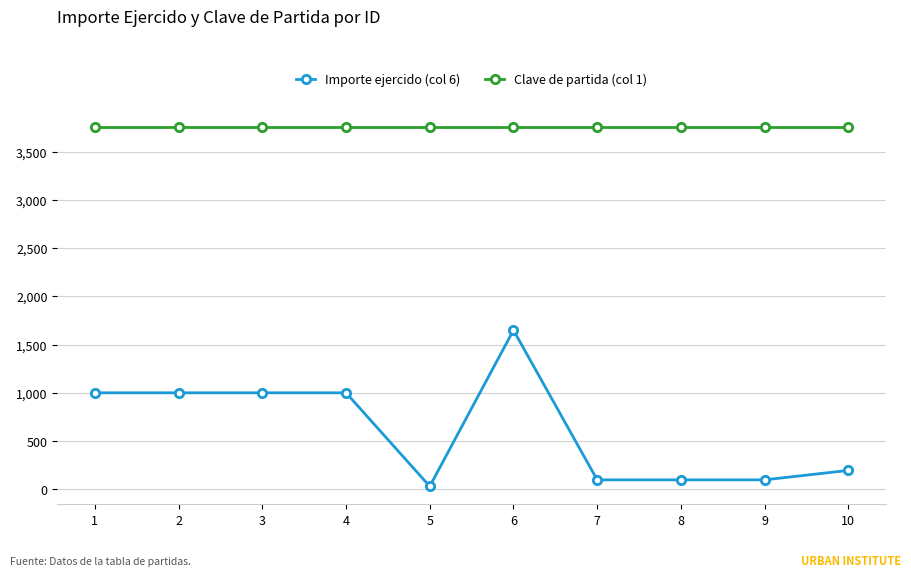

True or false: Importe ejercido (col 6) and Clave de partida (col 1) intersect in this chart.

False